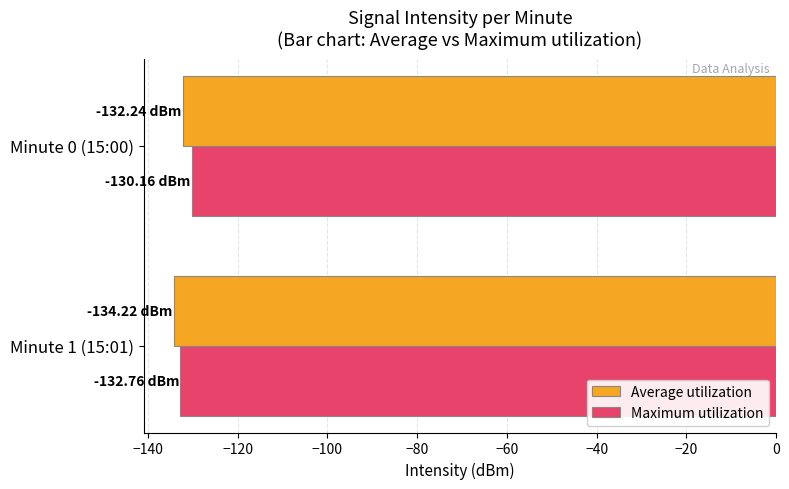

What is the greatest value displayed?

-130.2